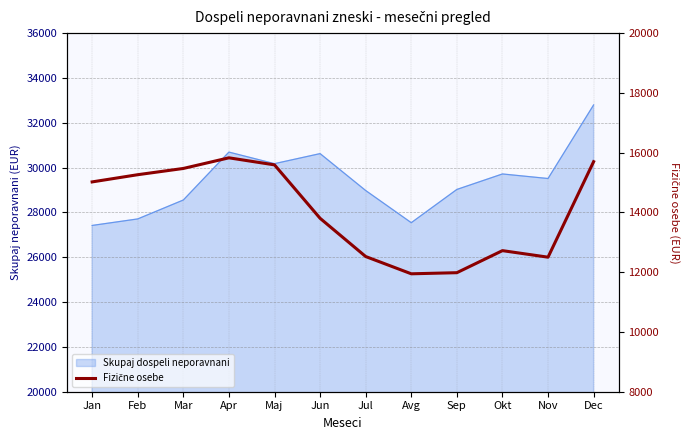

The value at Sep is 11983. True or false?

True